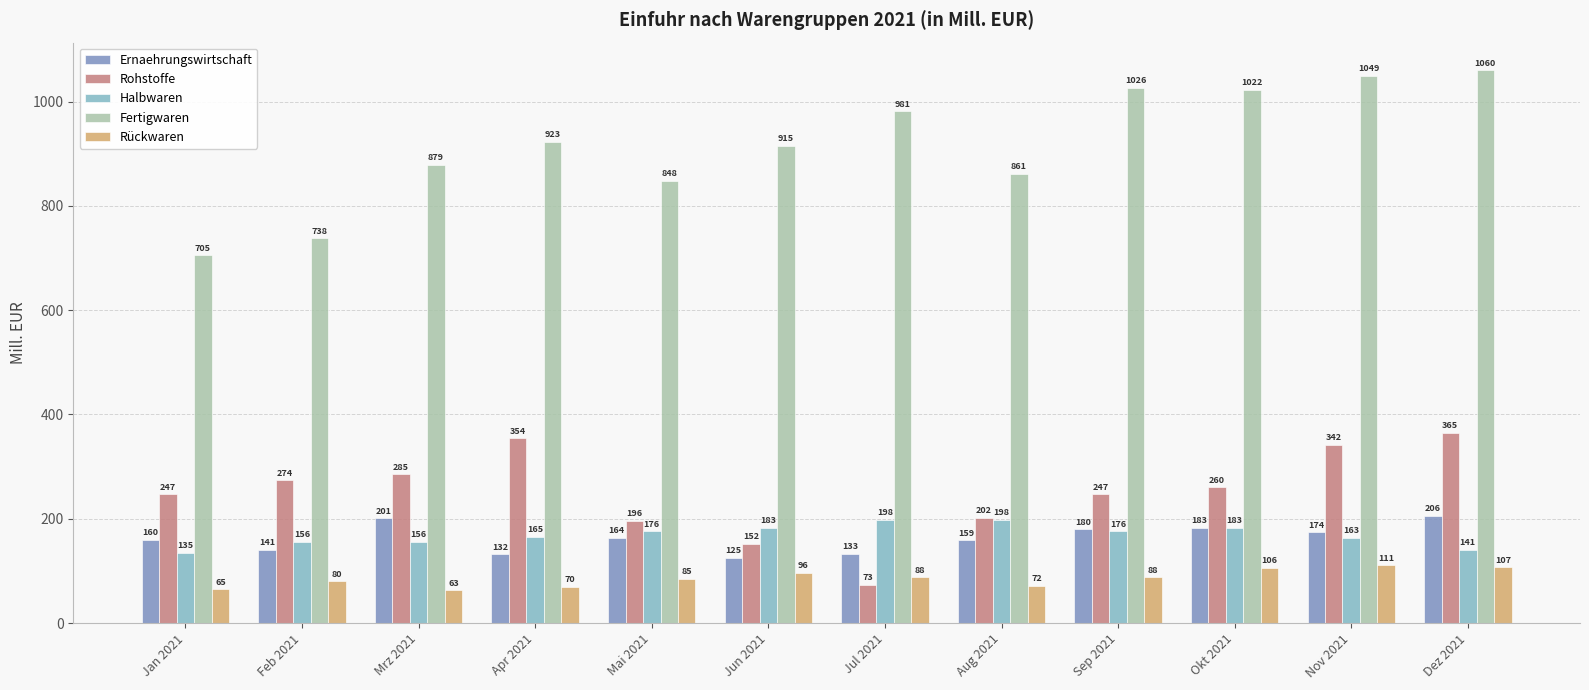

Is it true that Halbwaren equals 77 at Jun 2021?

False